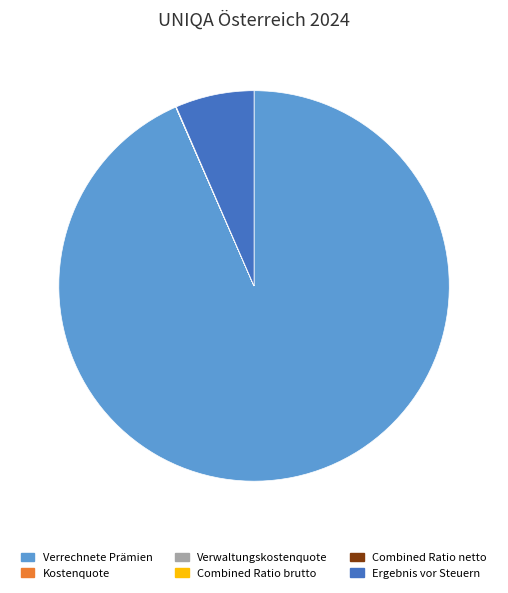

The Ergebnis vor Steuern slice represents 7% of the pie. True or false?

True